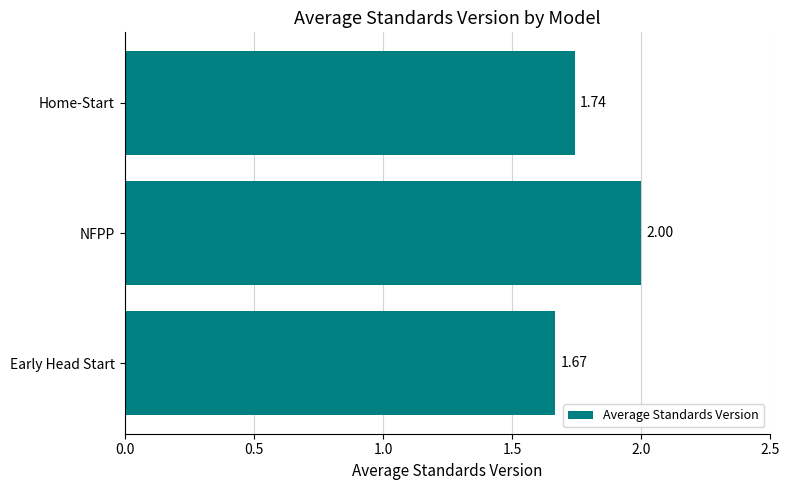

What is the label of the 2nd bar from the top?

NFPP